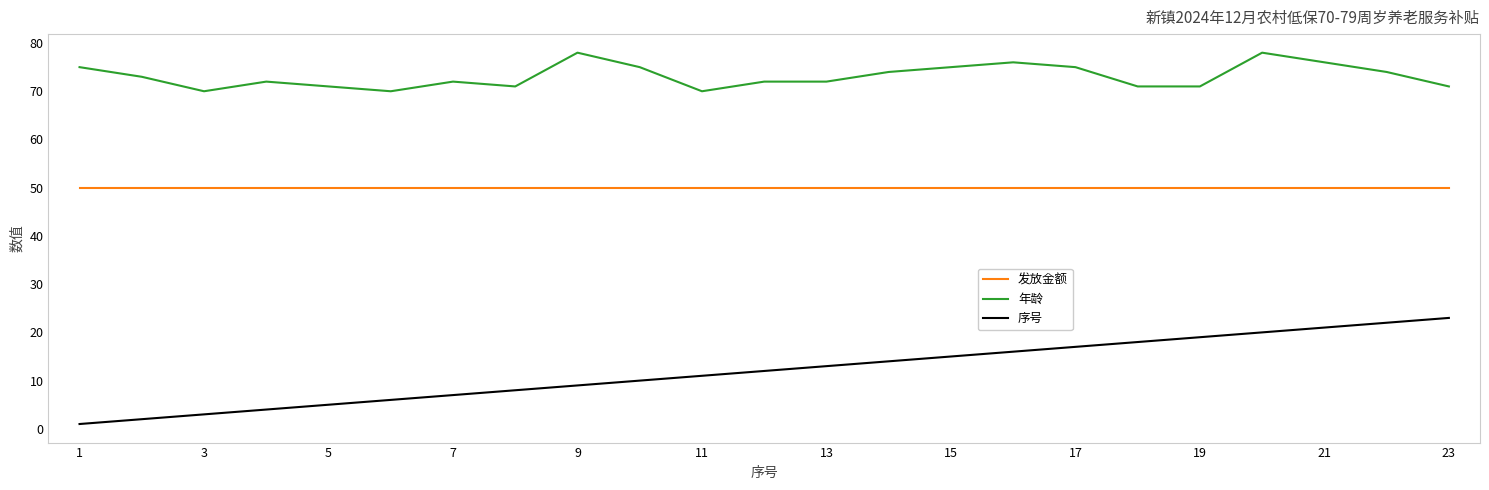

List the series in order of their overall mean, highest first.

年龄, 发放金额, 序号